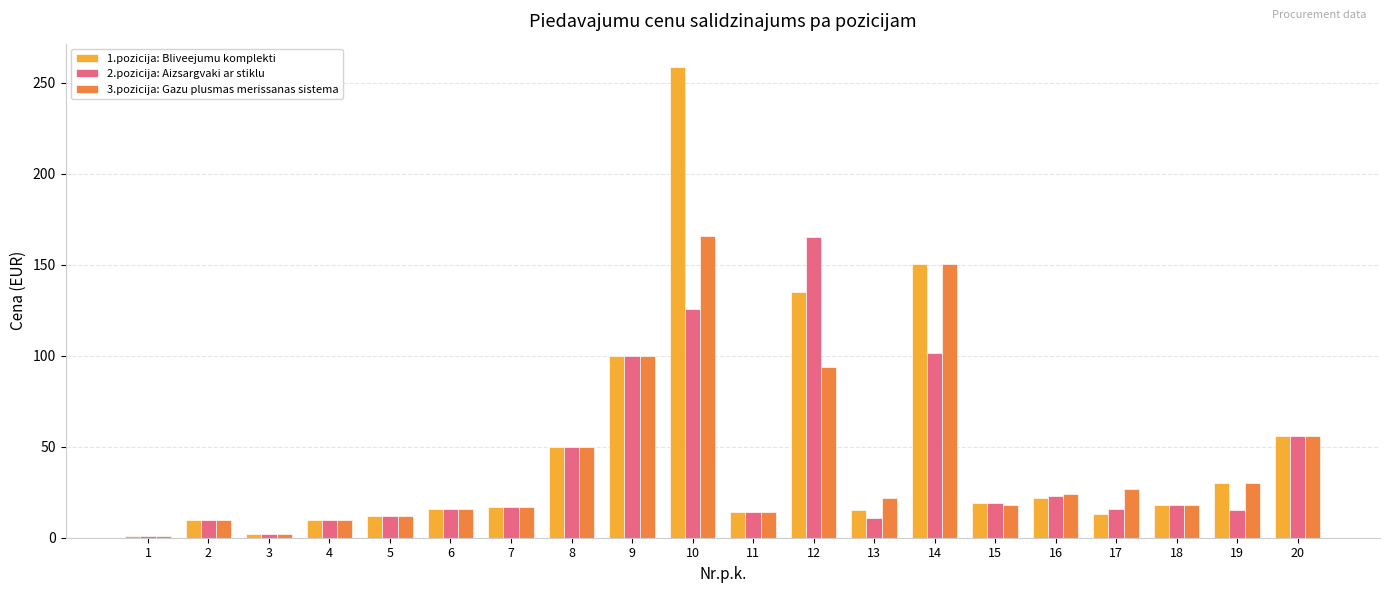

Is the value of 2.pozicija: Aizsargvaki ar stiklu at 16 greater than the value of 1.pozicija: Bliveejumu komplekti at 14?

No